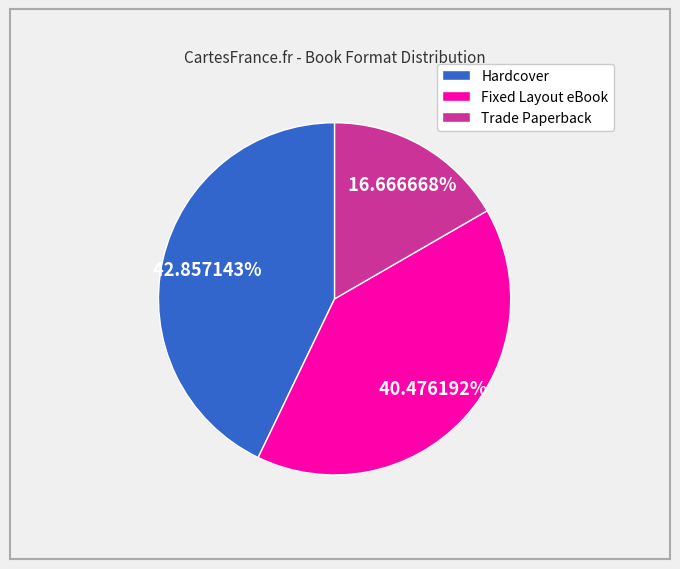

Is Trade Paperback the majority of the pie?

No